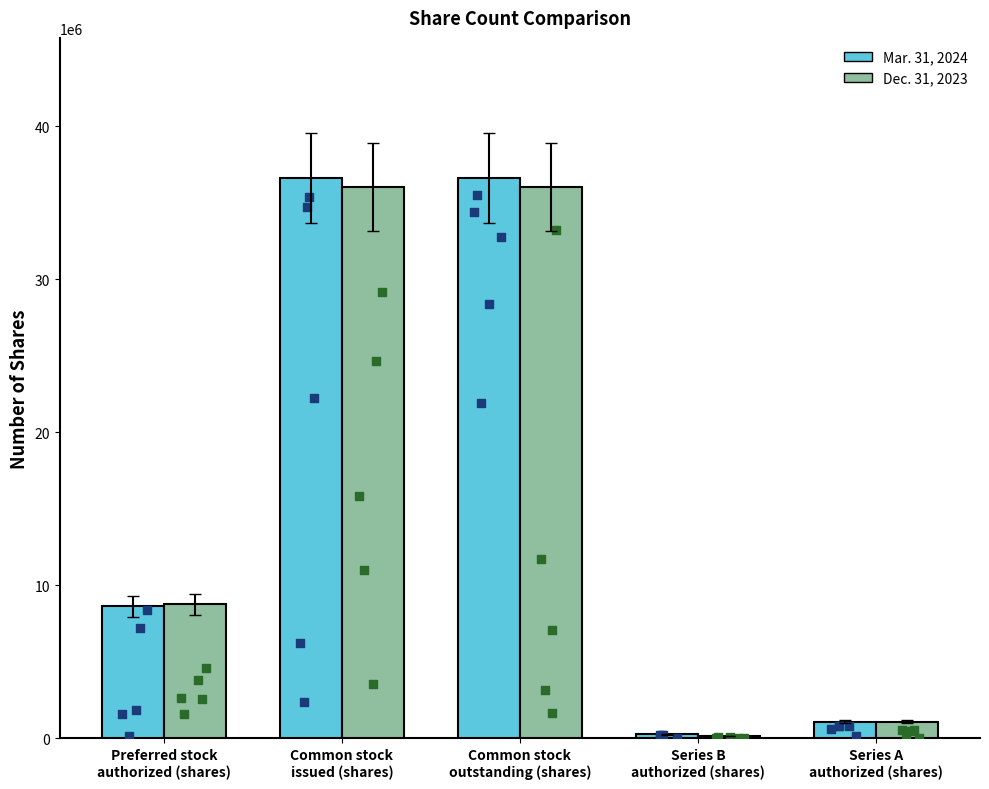

At which category is the sum across all series the highest?

Common stock
issued (shares)